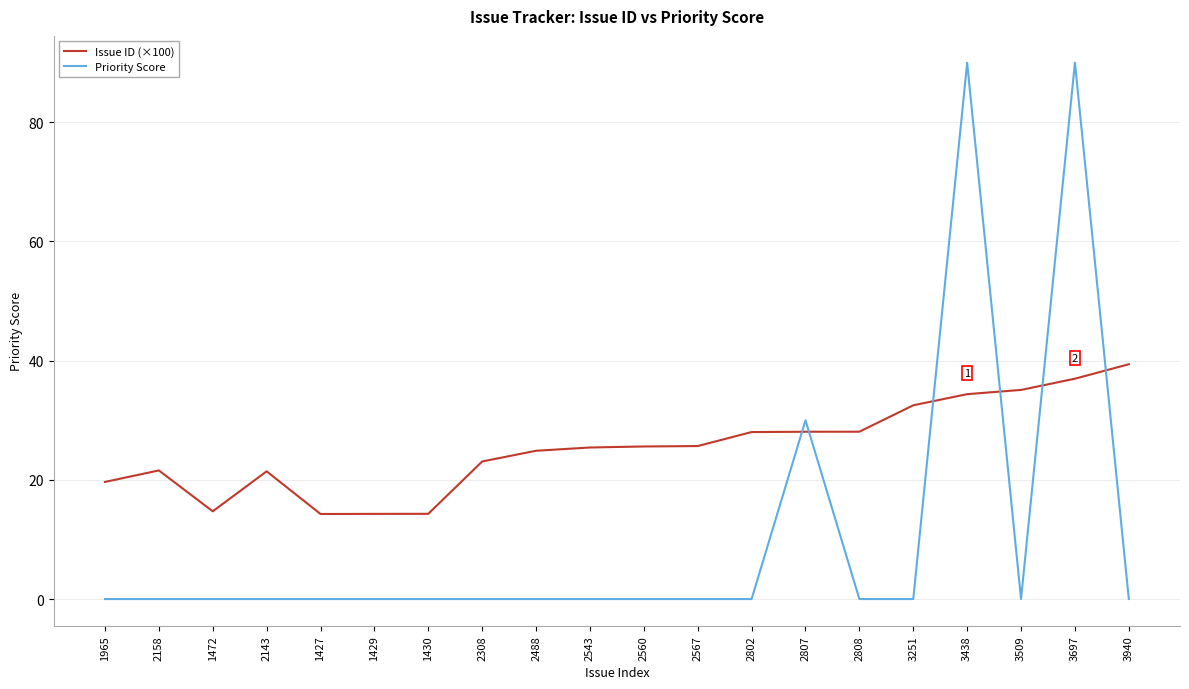

How many distinct data groups are displayed?

2